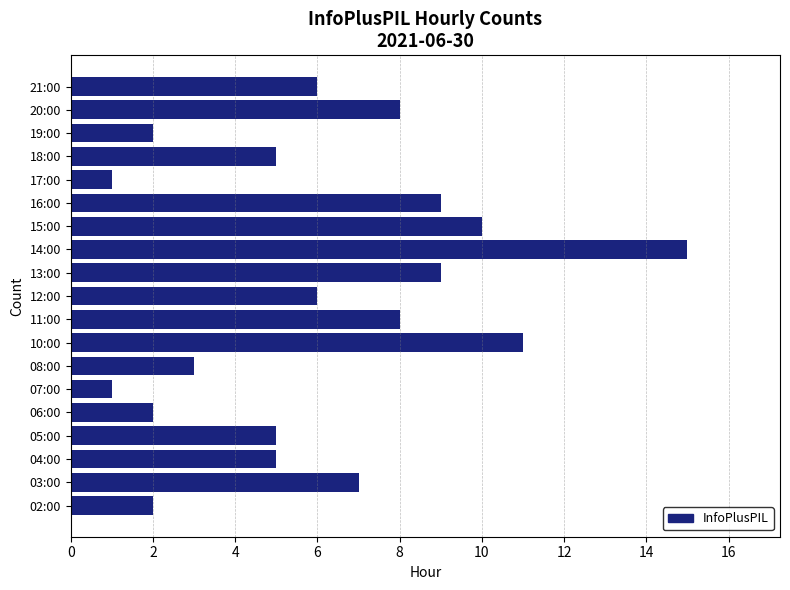

Is it true that the value at 15:00 is 15?

False